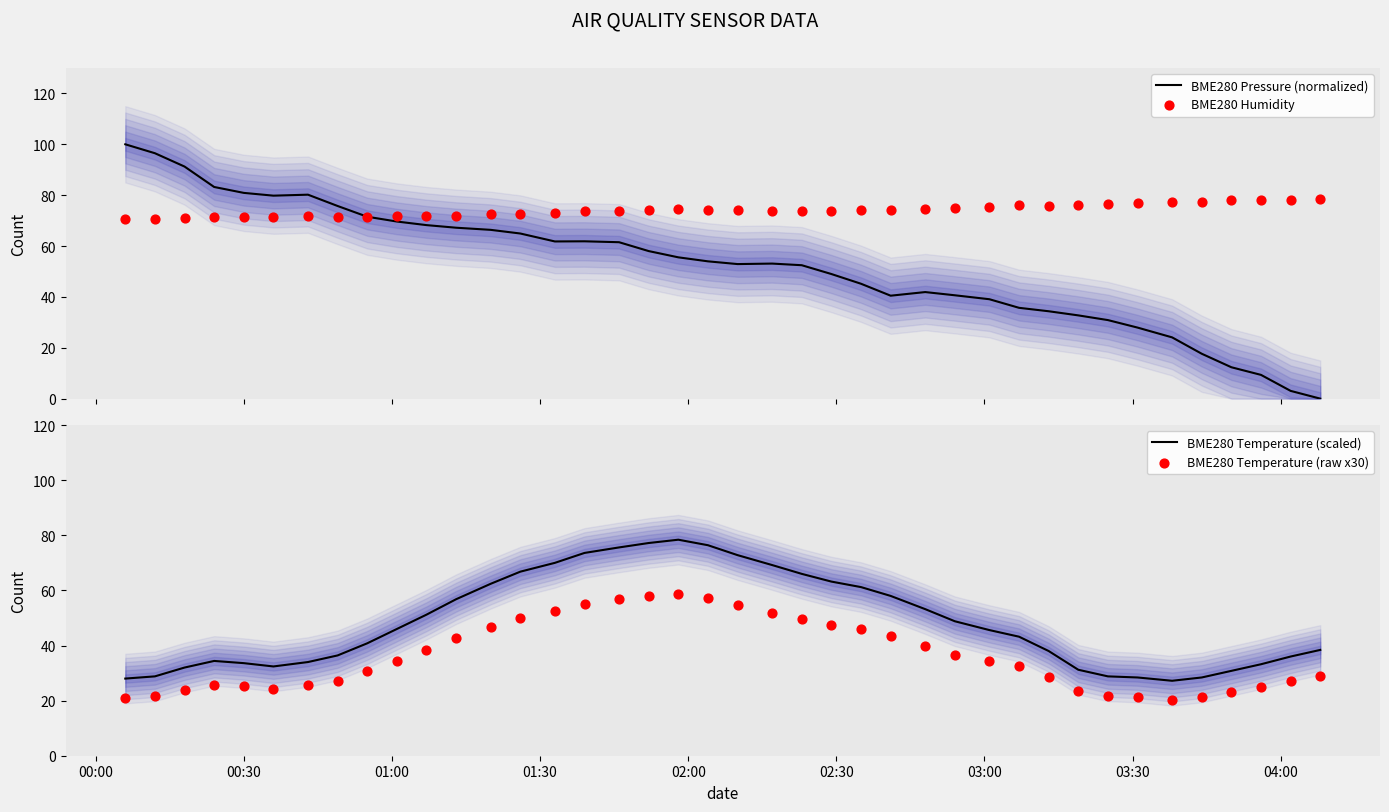

Is the value of BME280 Humidity at 9 greater than the value of BME280 Temperature (scaled) at 20?

No